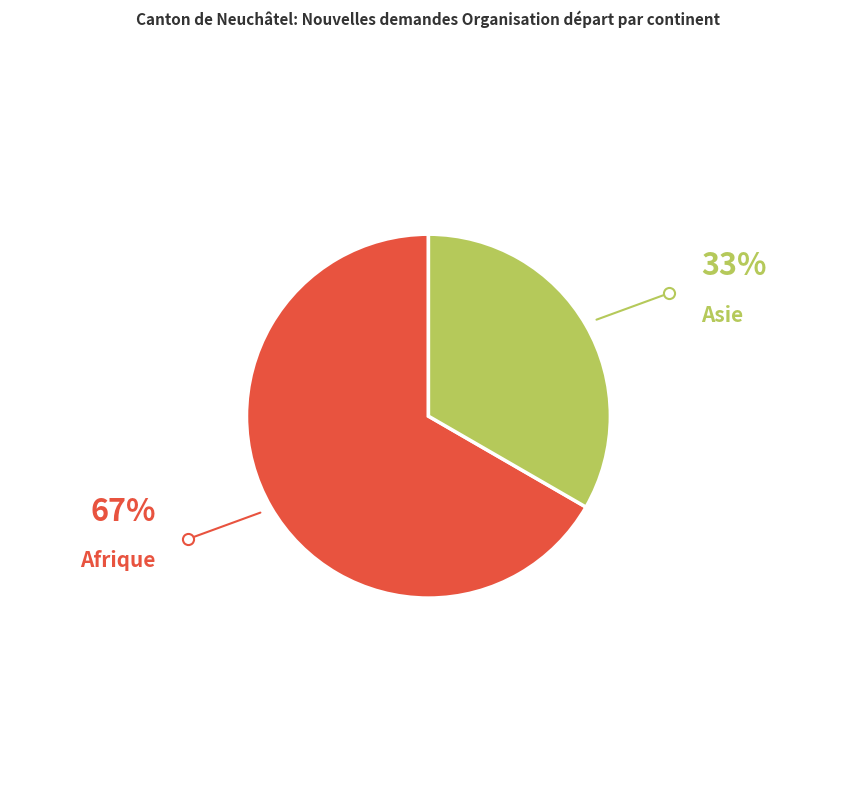

Does Afrique account for over 50% of the chart?

Yes